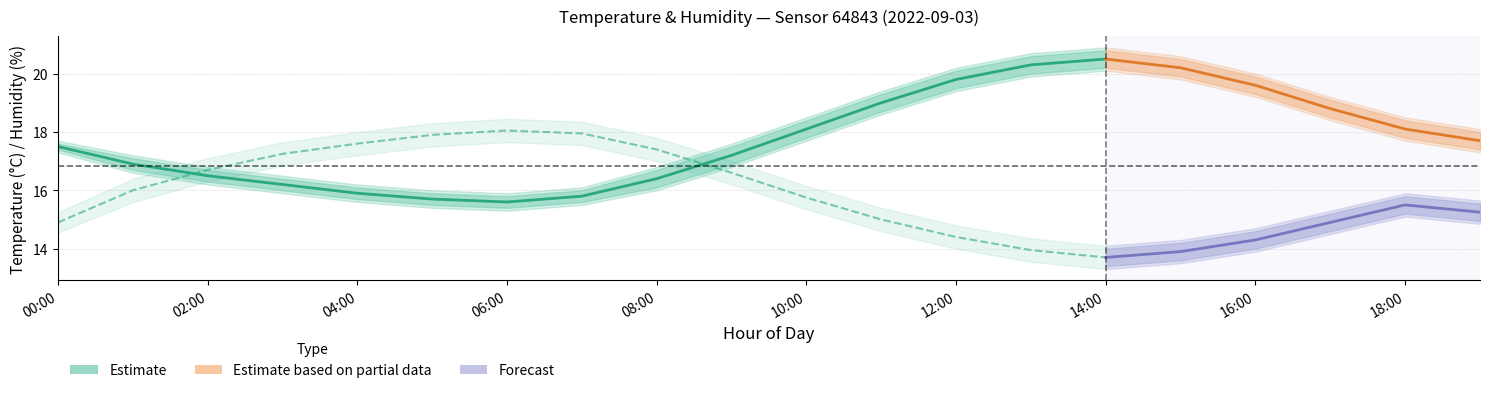

True or false: temperature_mean and temperature_upper intersect in this chart.

False